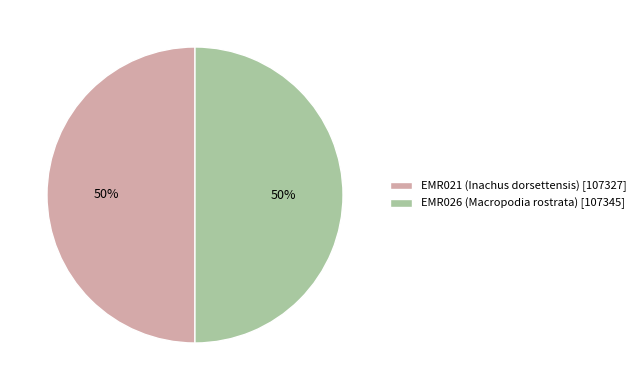

Approximately how many times larger is the value at EMR021 (Inachus dorsettensis) compared to EMR026 (Macropodia rostrata)?

1.0